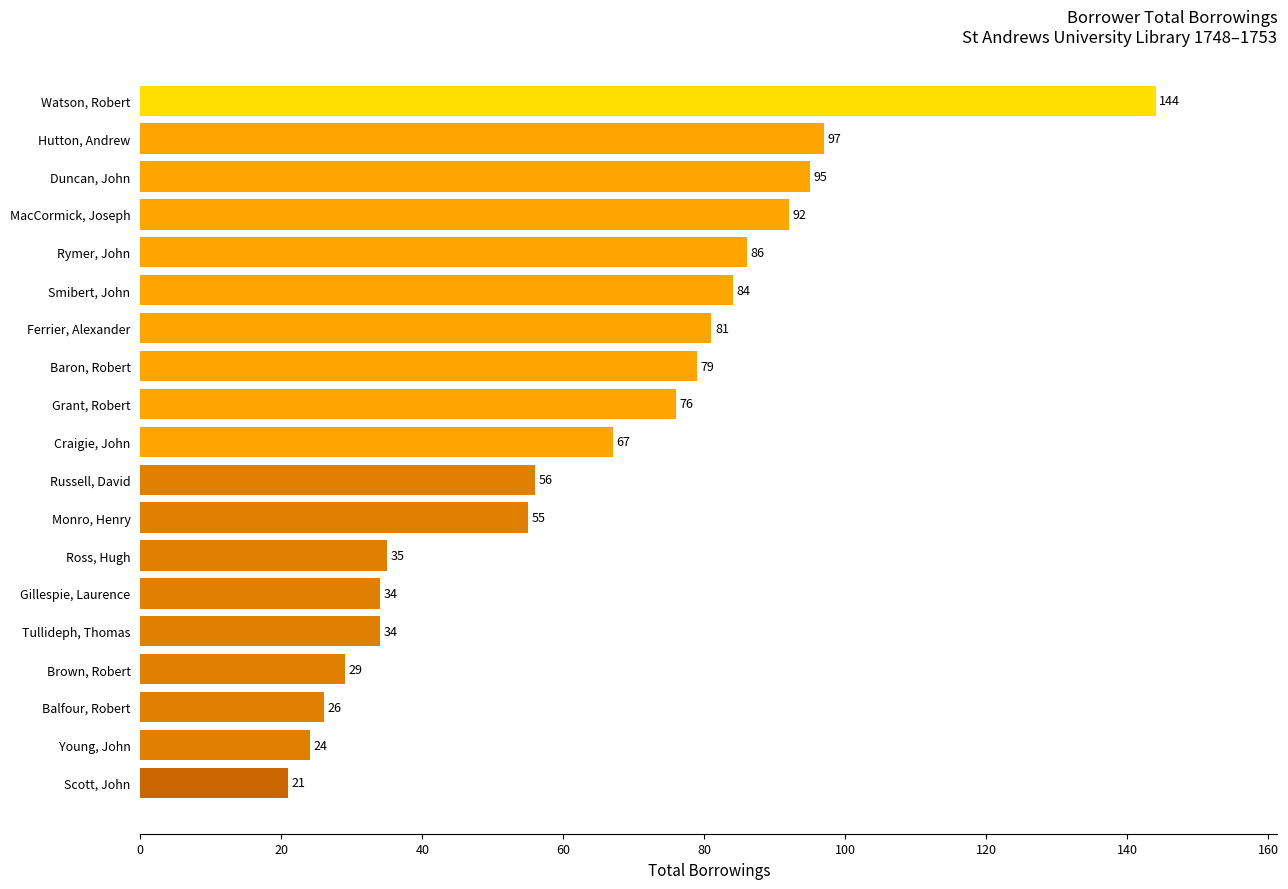

What is the change in value from Ross, Hugh to Grant, Robert?

+41